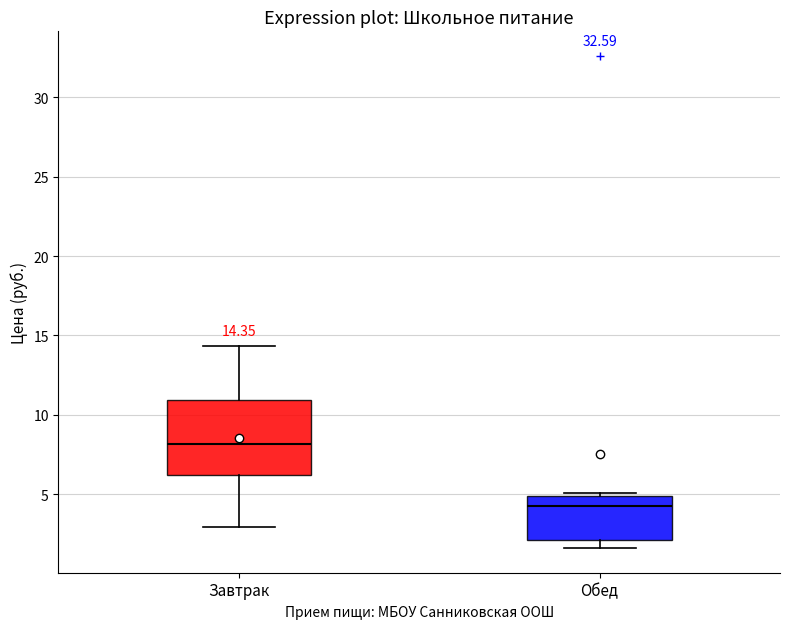

Which box is the tallest, from its lower edge to its upper edge?

Завтрак